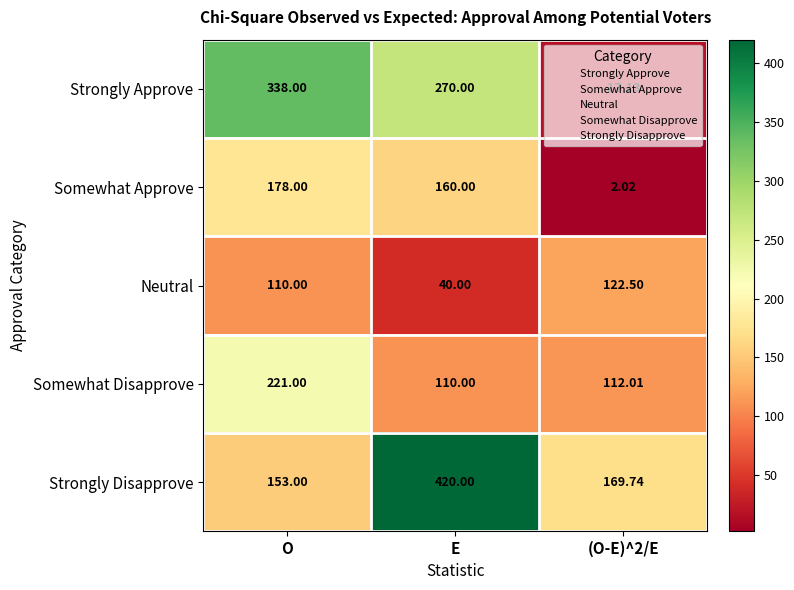

Which series has the largest total across all categories?

Strongly Disapprove